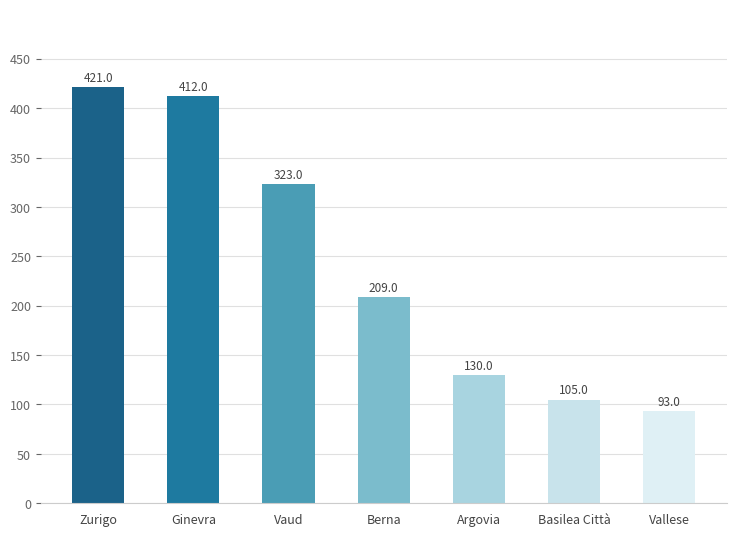

At which label is the value closest to 257?

Berna